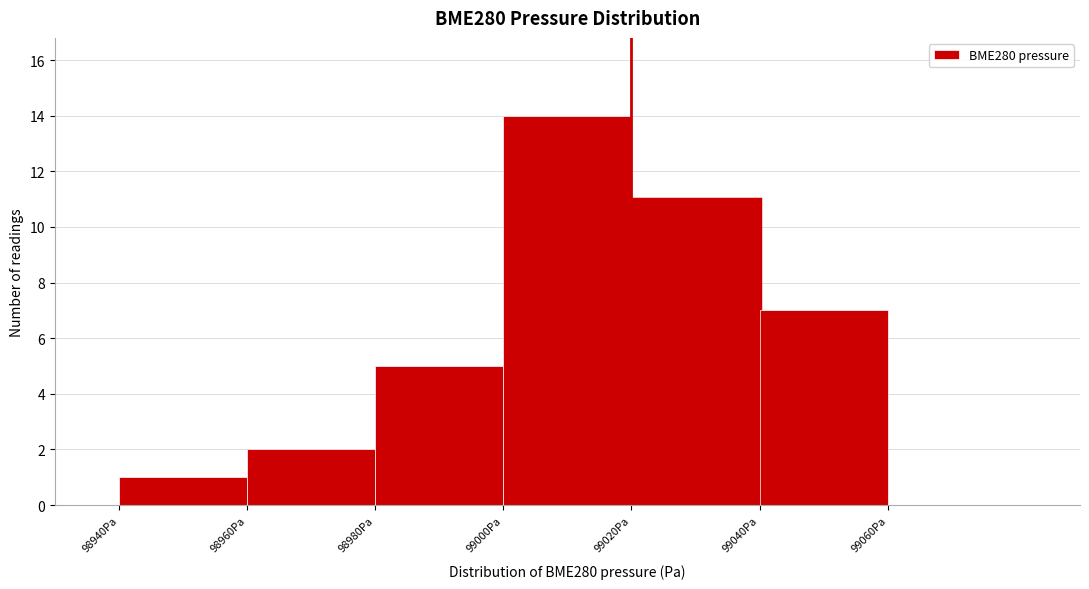

Reading left to right, transcribe this chart: for each bar, give the range it covers on the x-axis and its height. The values are not printed on the chart, so give them approximately, as read against the axis.

98940 to 98960: 1
98960 to 98980: 2
98980 to 99000: 5
99000 to 99020: 14
99020 to 99040: 11
99040 to 99060: 7
99060 to 99080: 0